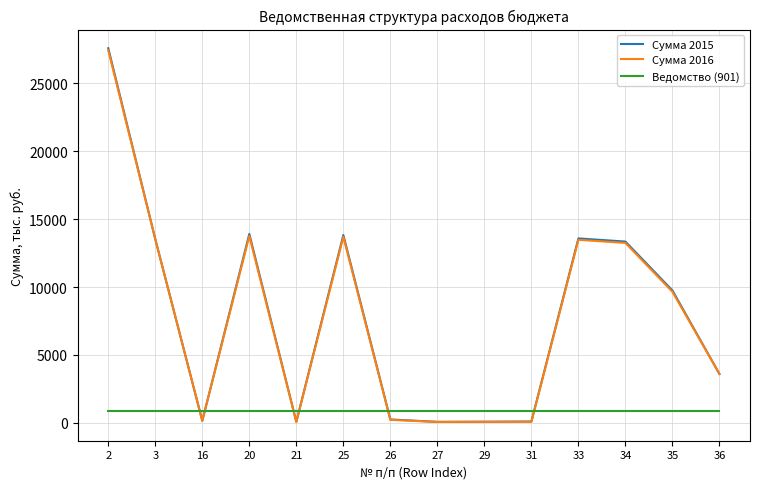

How many intersections are there between Ведомство (901) and Сумма 2015?

6